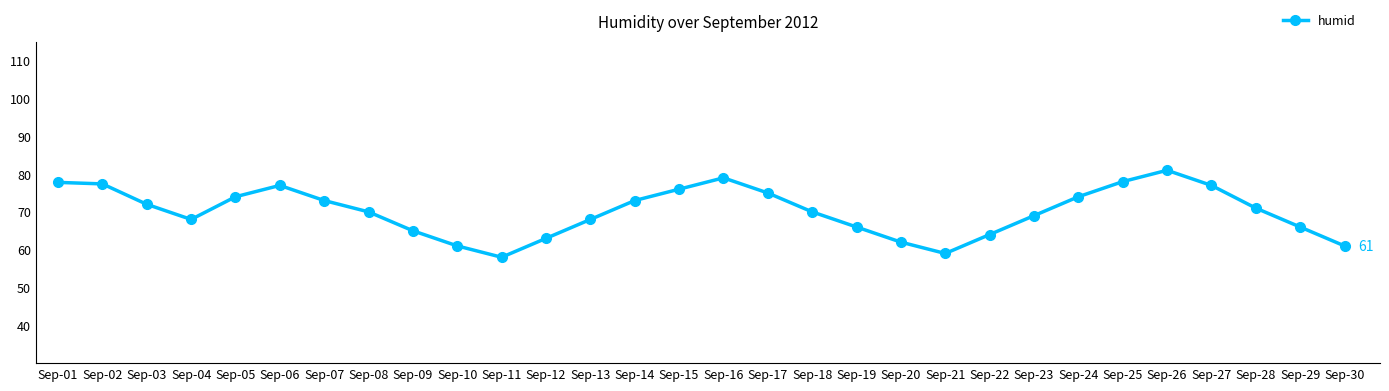

Is it true that the value at Sep-21 is 106.1?

False